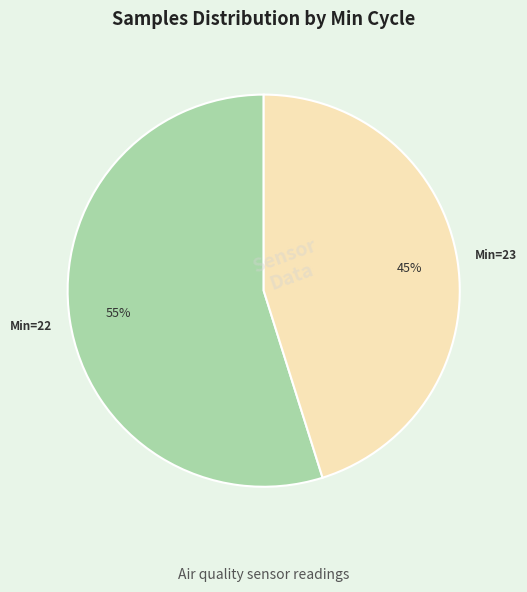

To the nearest percent, what is the difference between the largest and smallest slice percentages?

10%